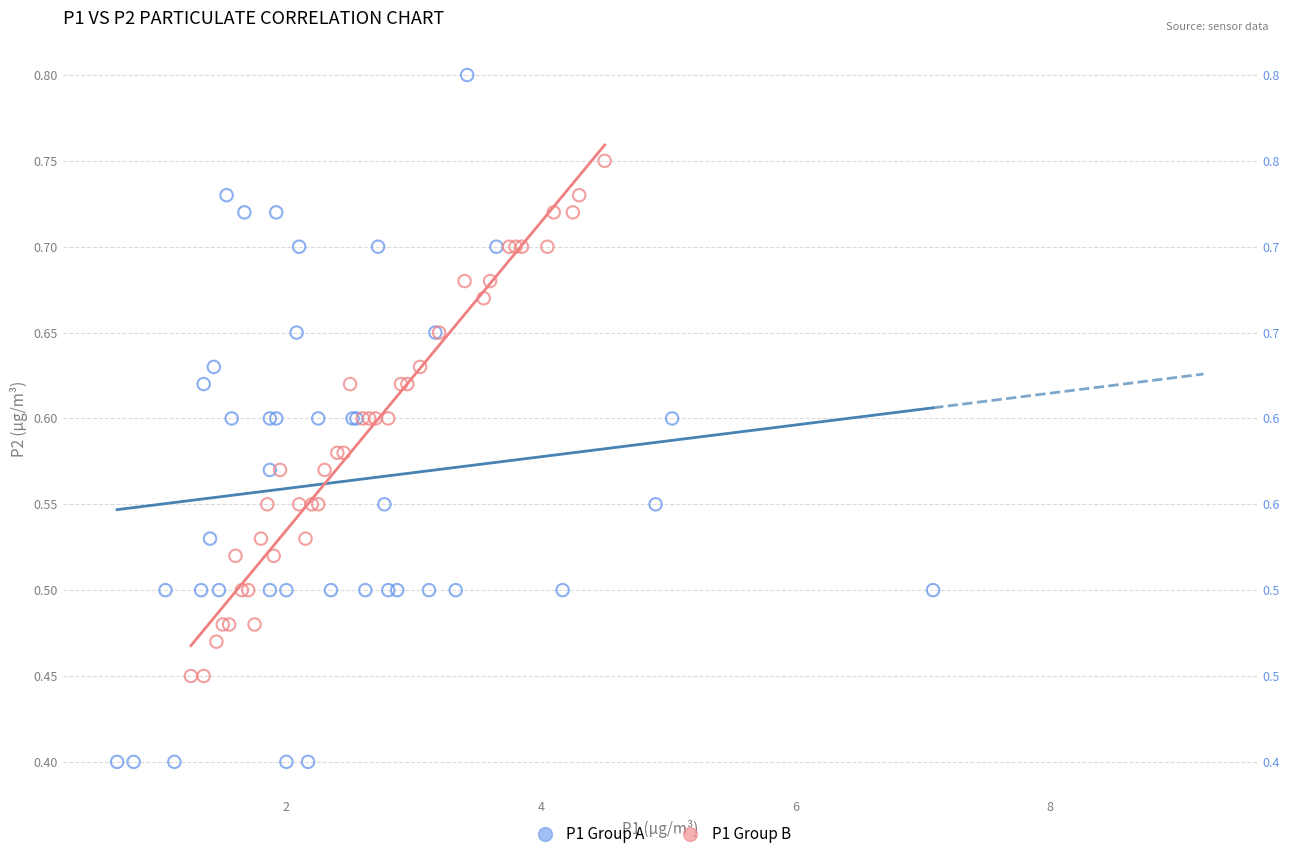

What are all the series names shown in the legend?

P1 Group A, P1 Group B